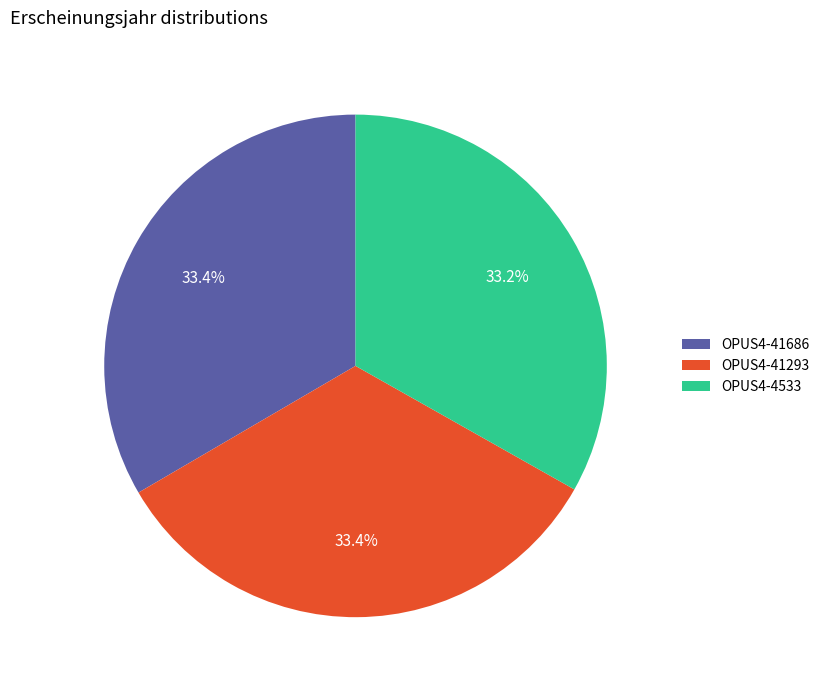

What is the ratio of the value at OPUS4-4533 to the value at OPUS4-41686?

1.0